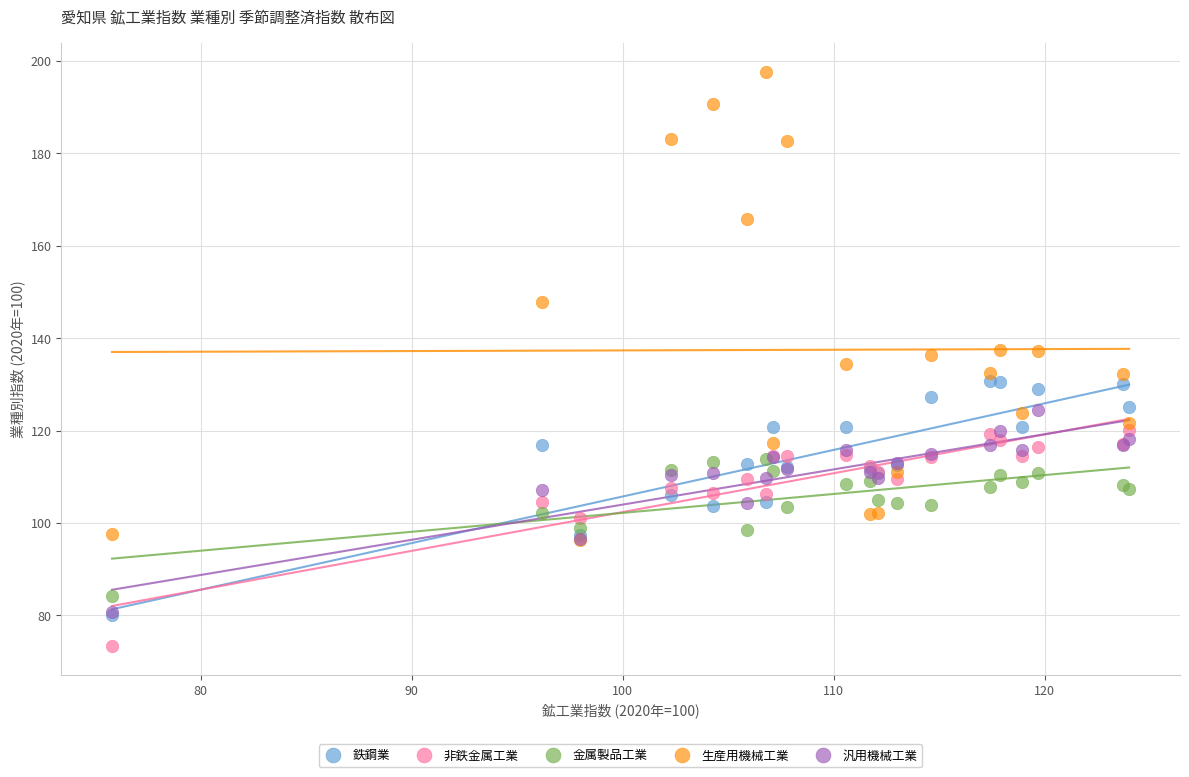

Which series has the largest Y range (max minus min)?

生産用機械工業